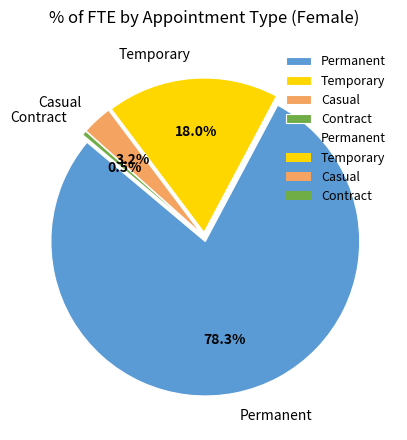

True or false: Permanent accounts for 93% of the total.

False